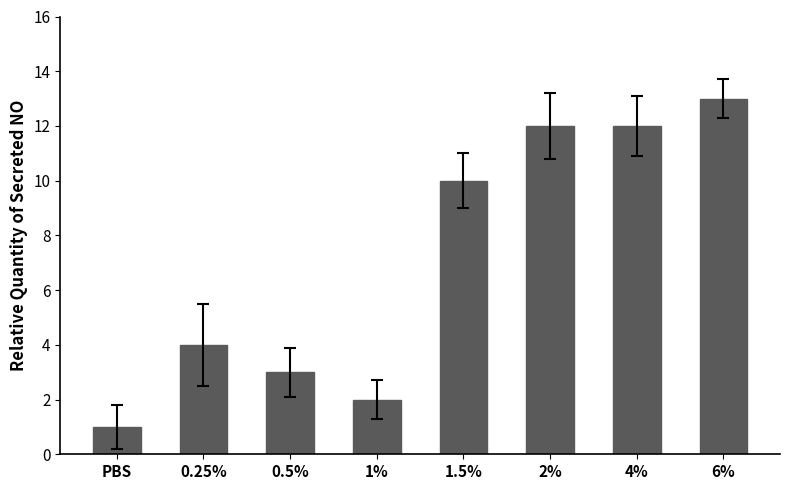

Reading left to right, what are all the values shown in this chart?

PBS=1	0.25%=4	0.5%=3	1%=2	1.5%=10	2%=12	4%=12	6%=13